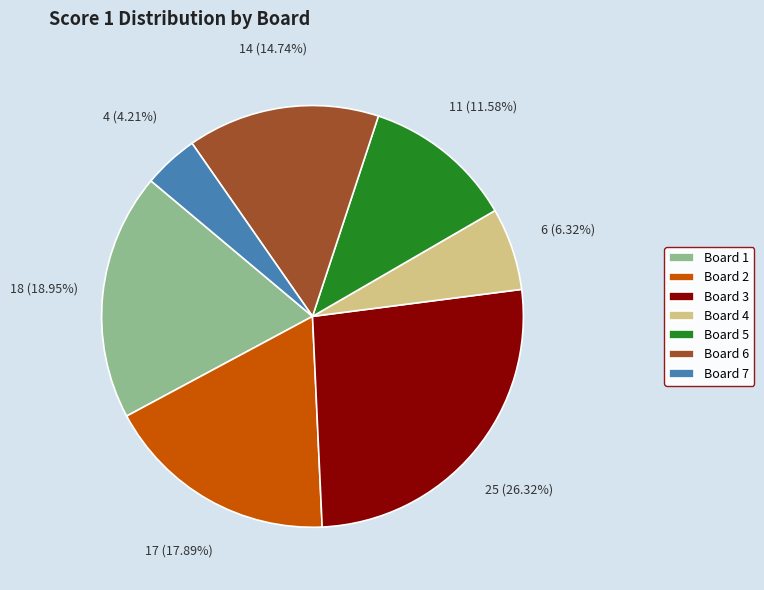

True or false: Board 7 accounts for 4% of the total.

True